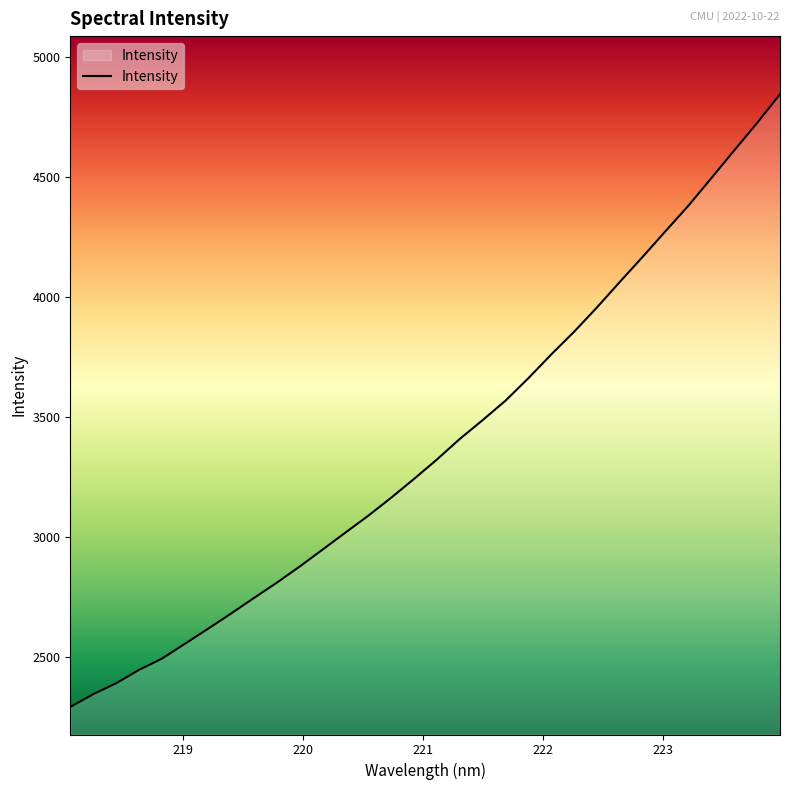

What is the maximum value shown in the chart?

4844.8